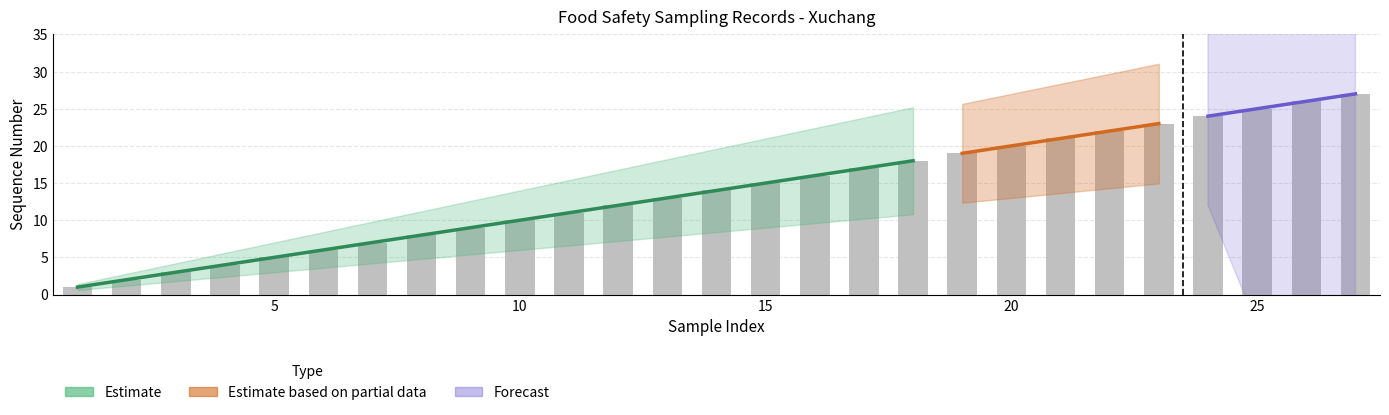

How many categories are shown in the chart?

27